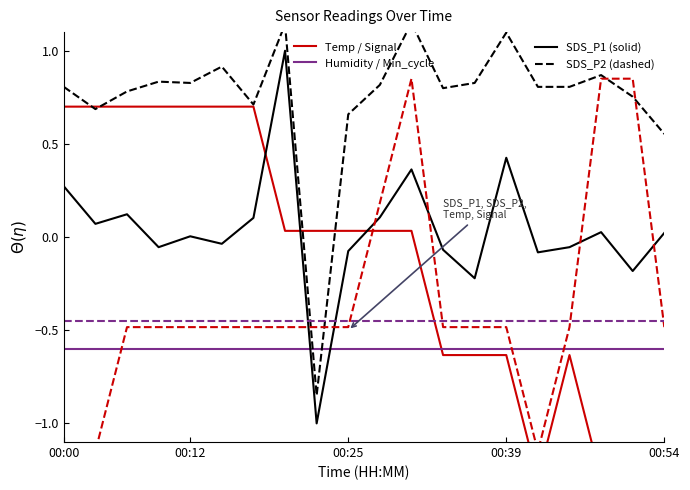

The Humidity series shows -0.6 at 10. True or false?

True